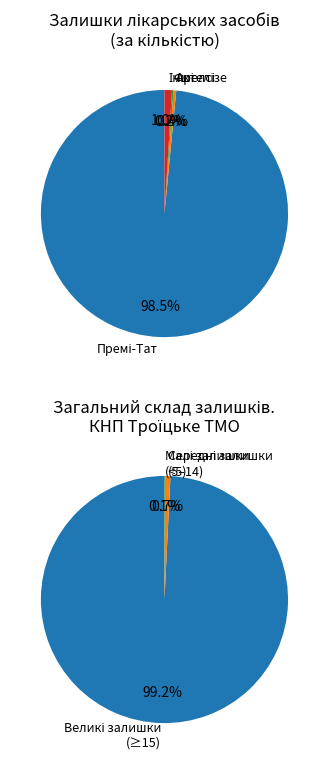

Combined, do Фрелсі and Еноксапарин-Фармекс account for over 50%?

No